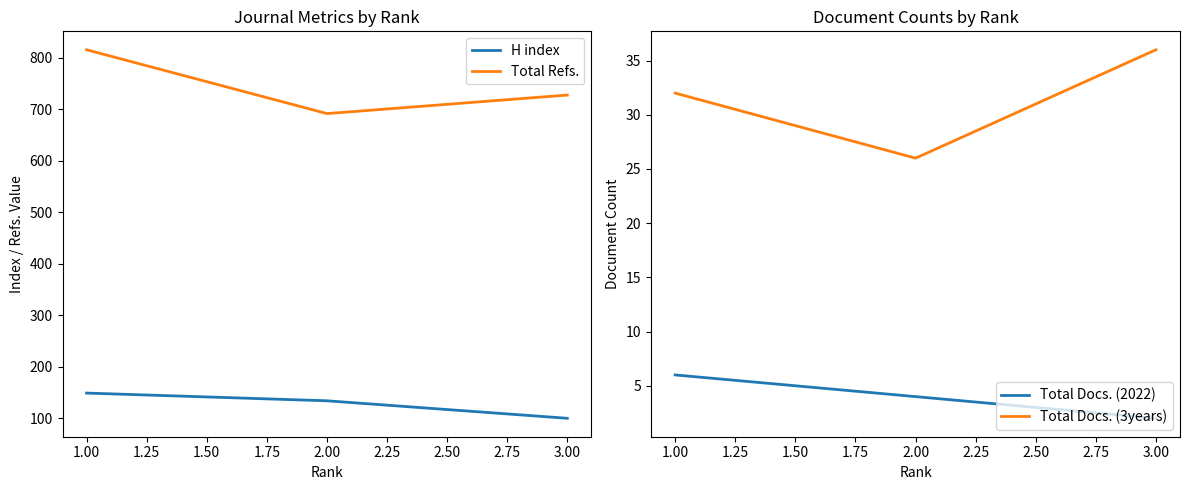

True or false: Total Refs. has a value of 229 at 3.00.

False